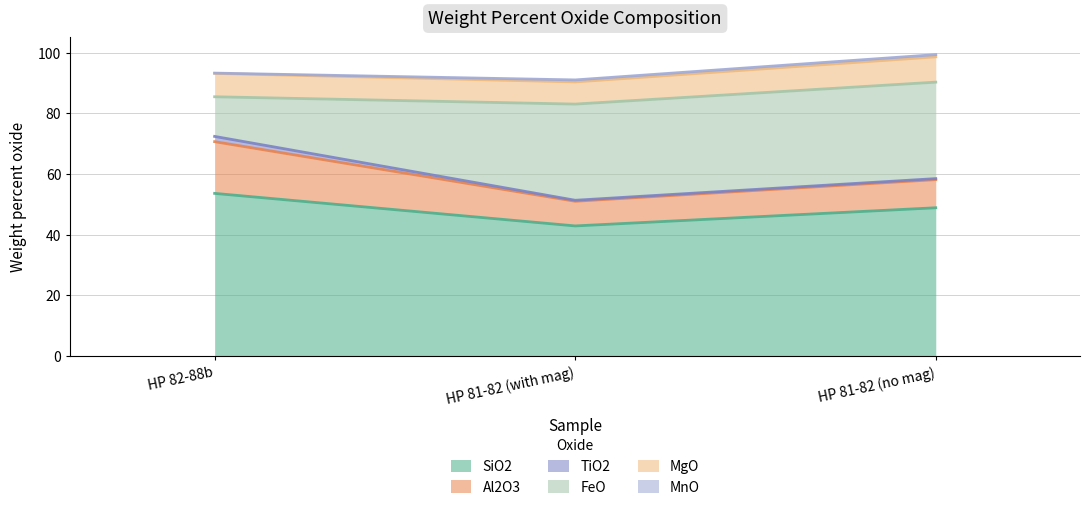

What is the label of the 3rd point from the left?

HP 81-82 (no mag)